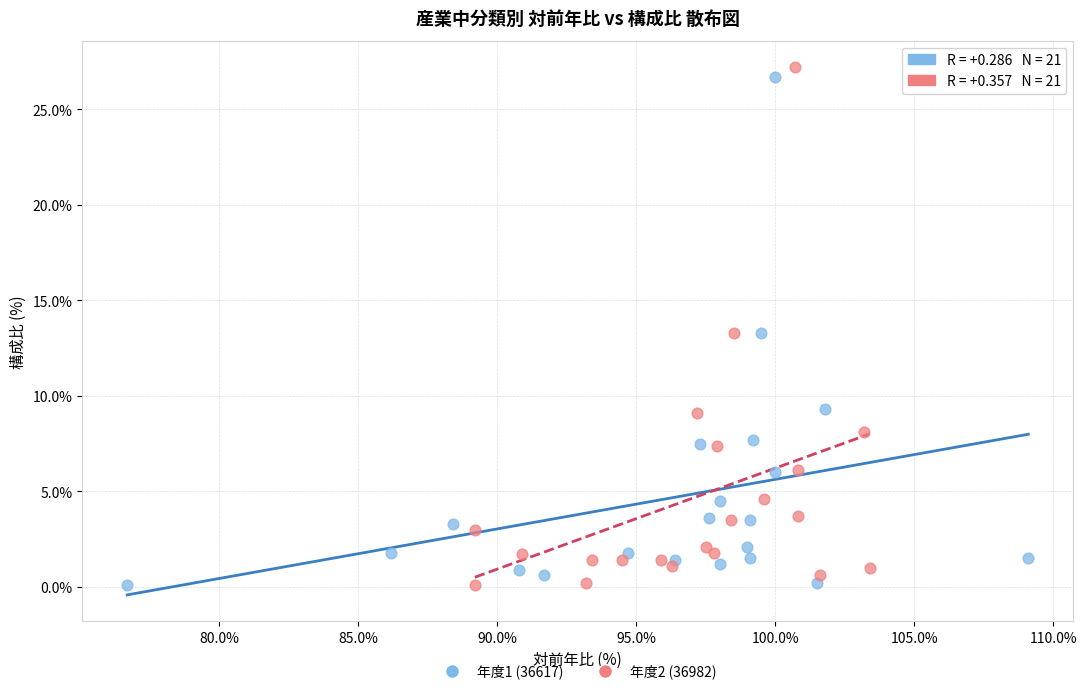

Which series contains the highest Y value?

年度2 (36982)